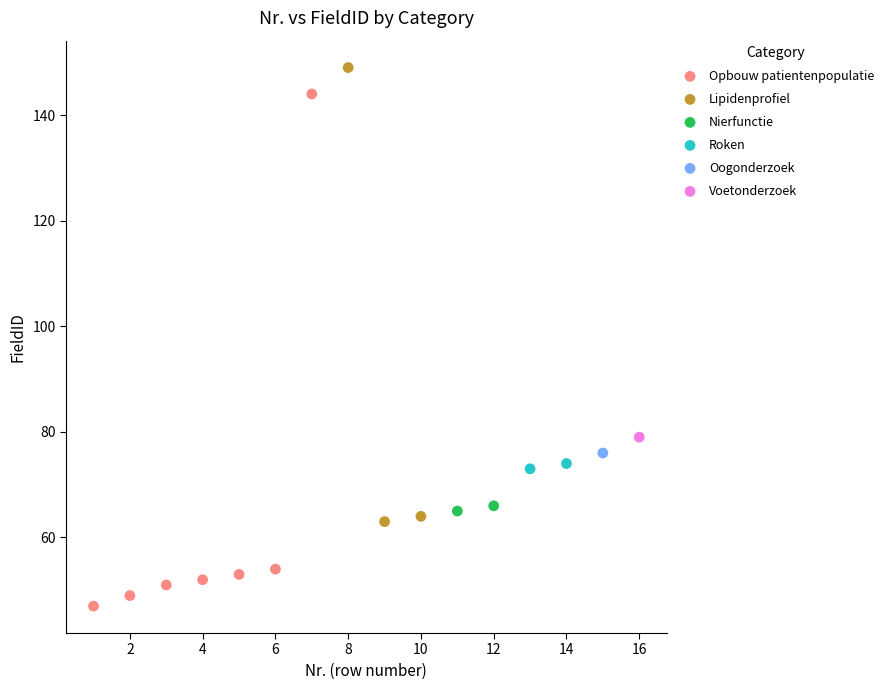

What are all the series names shown in the legend?

Opbouw patientenpopulatie, Lipidenprofiel, Nierfunctie, Roken, Oogonderzoek, Voetonderzoek